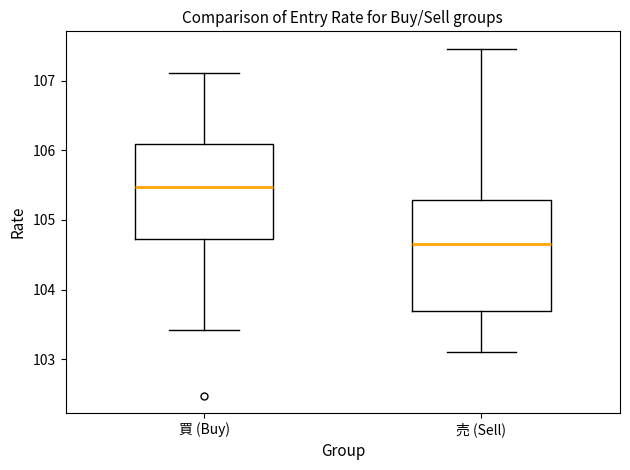

Reading left to right, read every box against the y-axis: the position of its median line, the range the box covers, and the ends of its whiskers. The values are not printed on the chart, so give them approximately, as read against the axis.

買 (Buy): median 105.5, box 104.7 to 106.1, whiskers 103.4 to 107.1
売 (Sell): median 104.7, box 103.7 to 105.3, whiskers 103.1 to 107.5